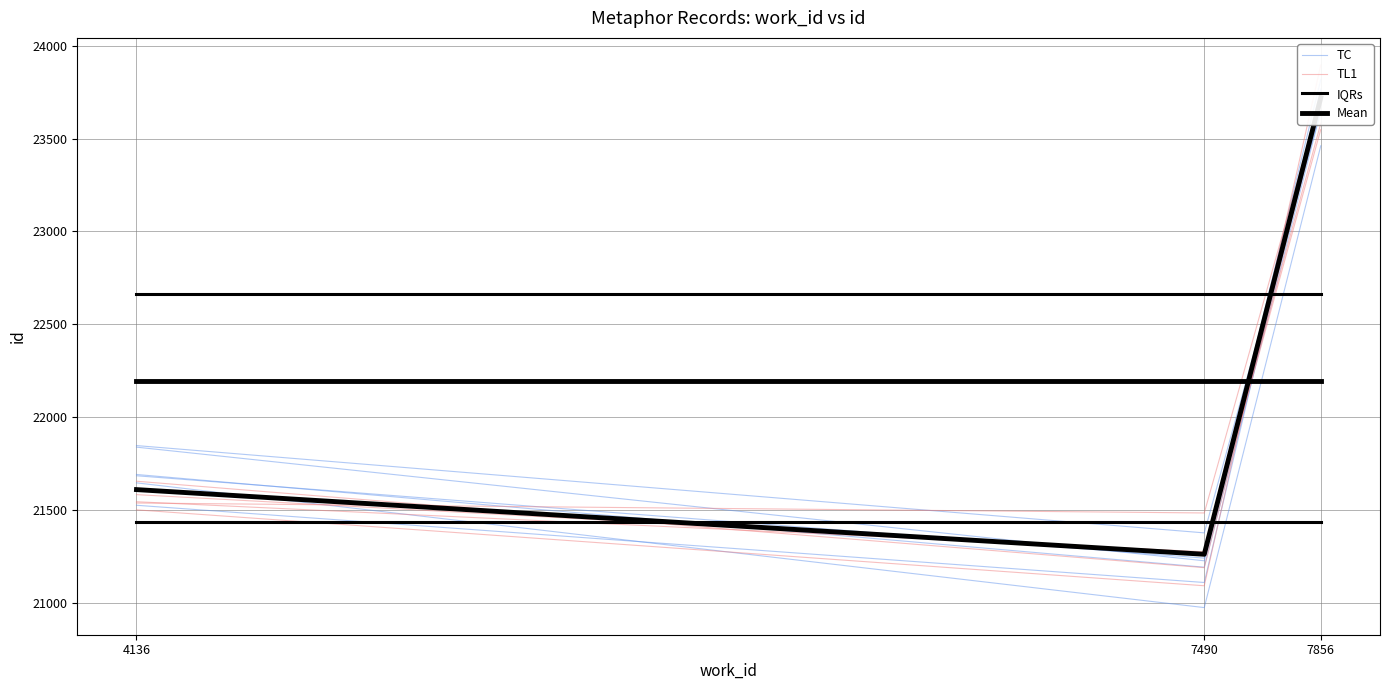

At which label does TC first exceed 21685?

4136